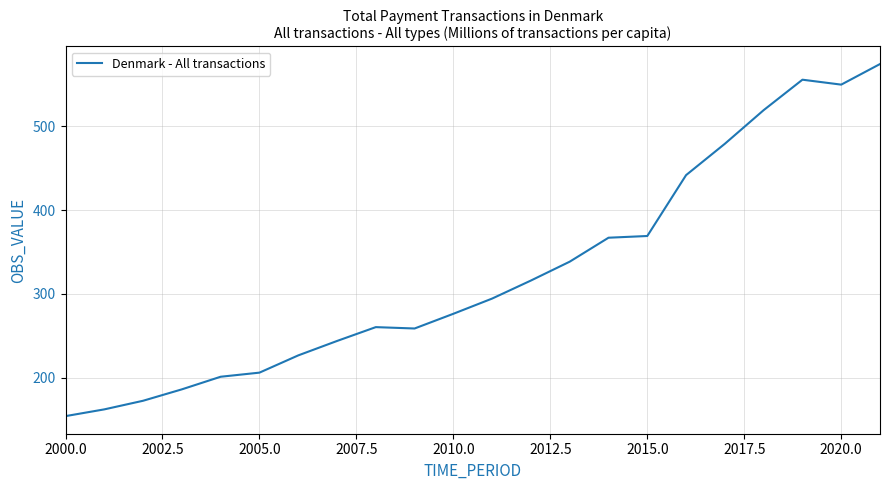

What is the minimum value shown in the chart?

154.4